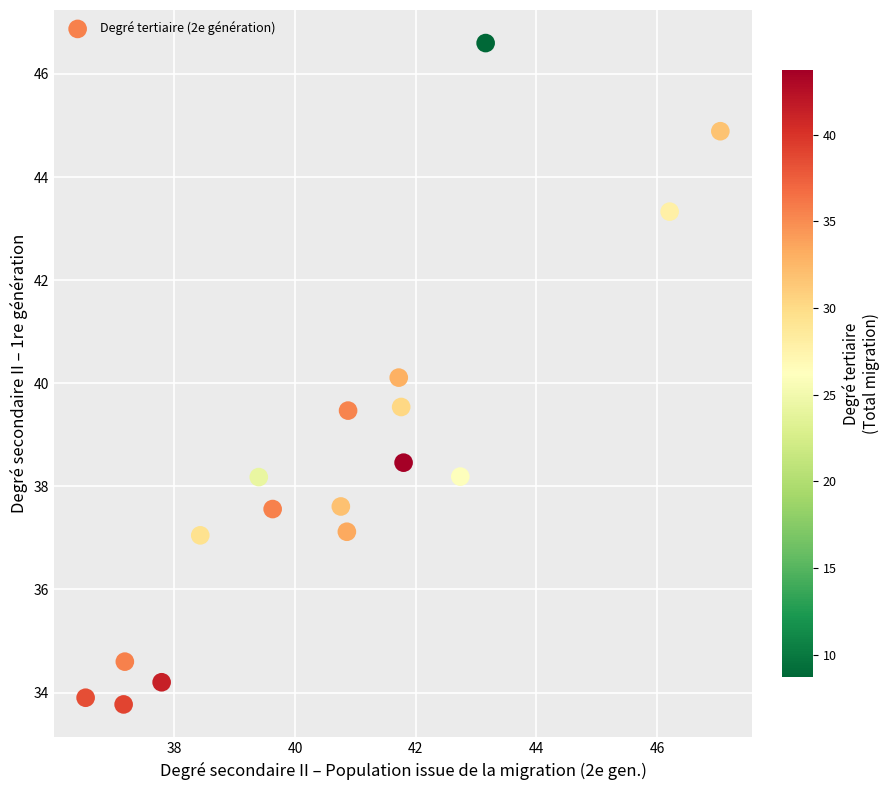

What is the range of Y values (max minus min)?

12.8